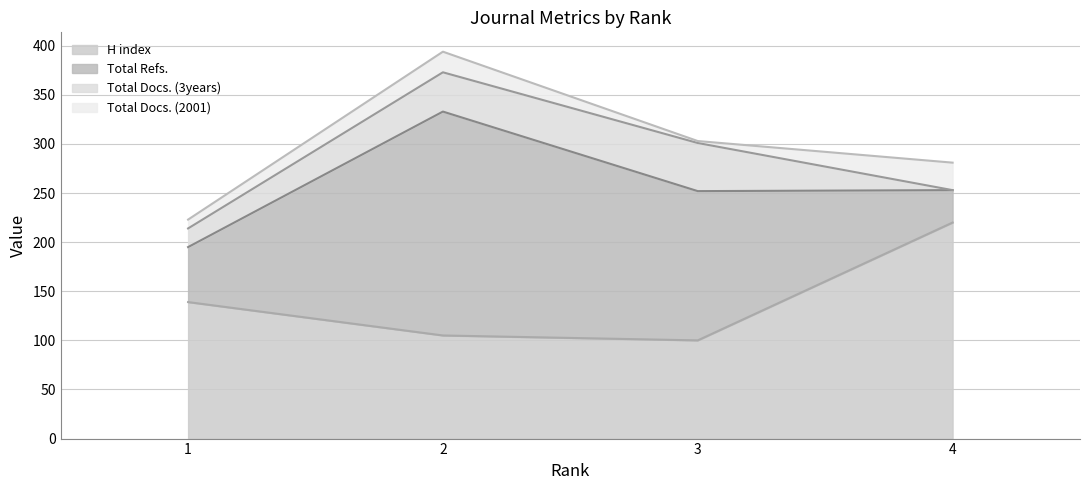

Reading left to right, list all the values displayed in this chart.

H index: 1=139	2=105	3=100	4=220
Total Docs. (2001): 1=9	2=21	3=2	4=28
Total Docs. (3years): 1=19	2=40	3=49	4=0
Total Refs.: 1=56	2=228	3=152	4=33